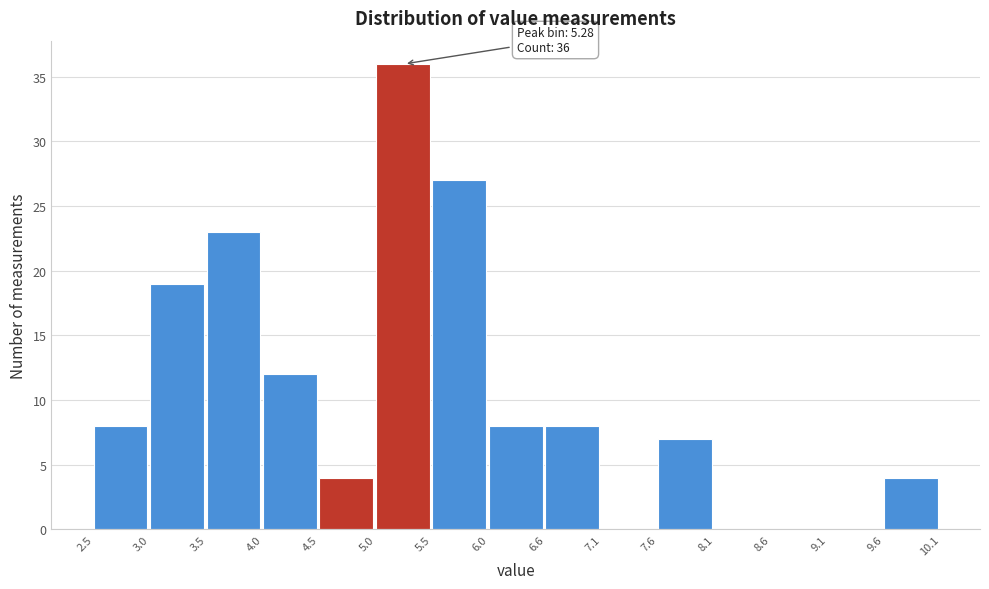

Which range on the x-axis has the tallest bar?

5.0 to 5.5